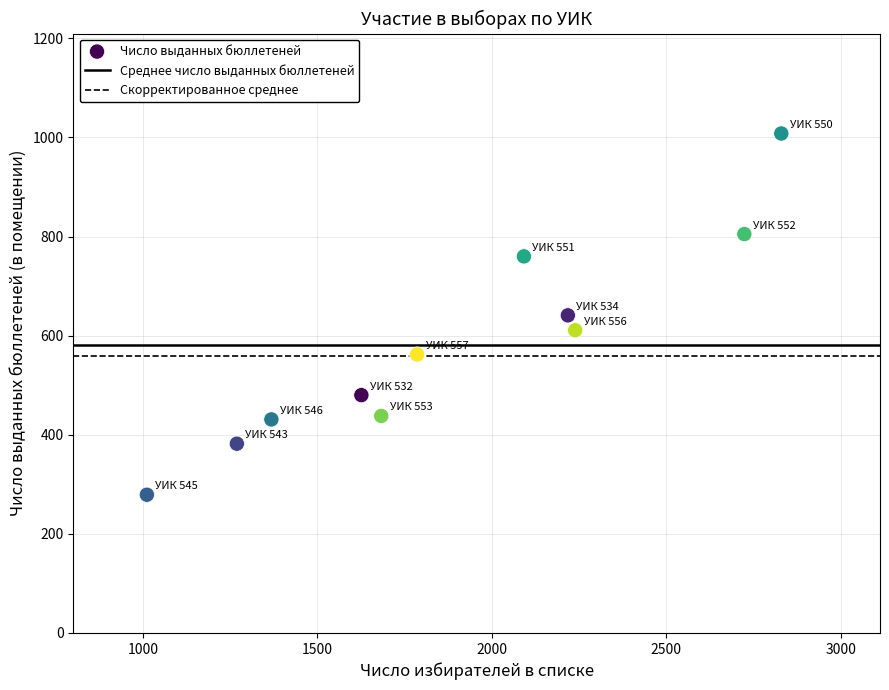

What is the range of Y values (max minus min)?

729